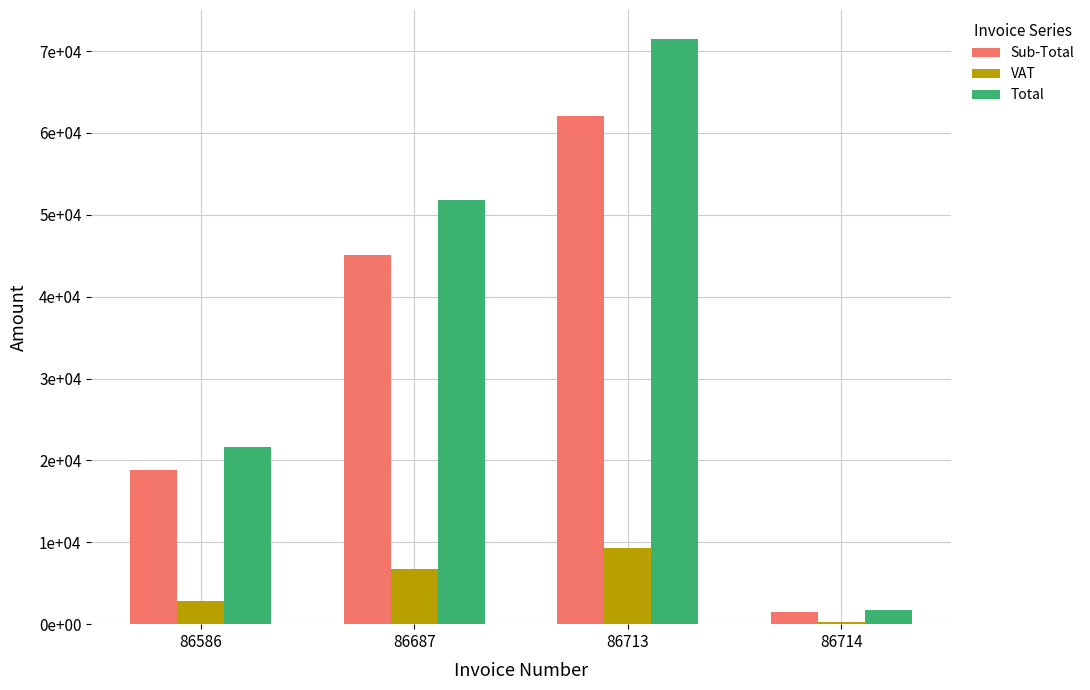

Are the bars grouped side by side (vs. stacked)?

Yes